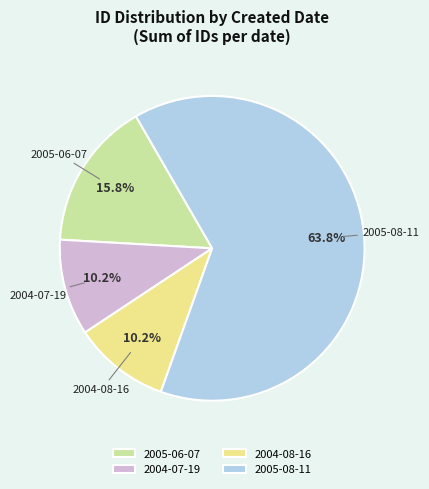

Do 2005-06-07 and 2005-08-11 together represent more than half of the pie?

Yes